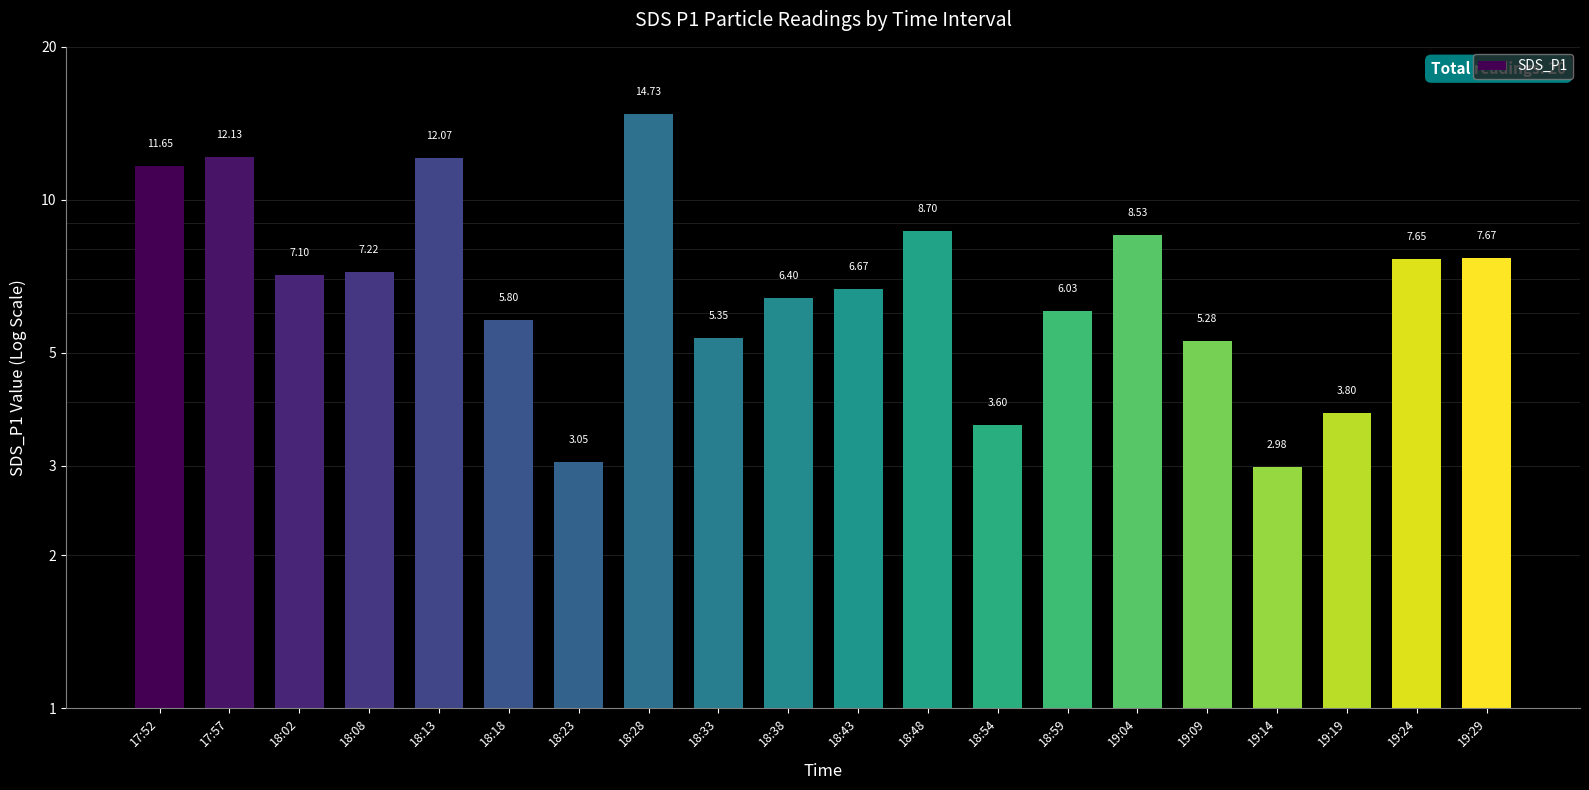

What is the minimum value shown in the chart?

3.0